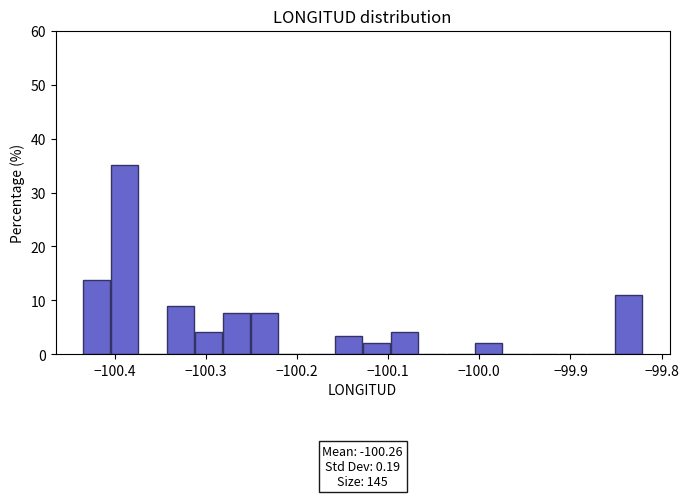

Around what value on the x-axis is the tallest bar? Give the approximate position of its centre, as read against the axis.

-100.39